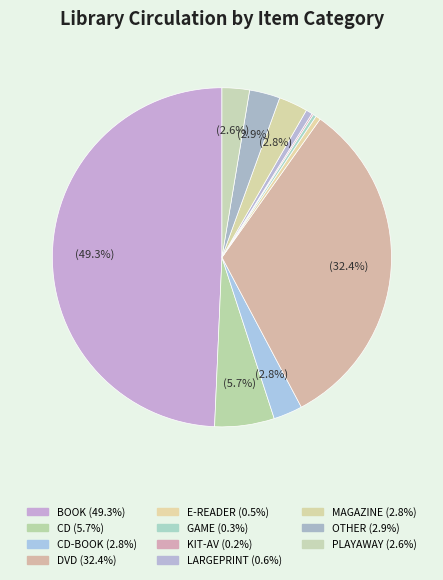

To the nearest percent, what is the average slice percentage?

9%